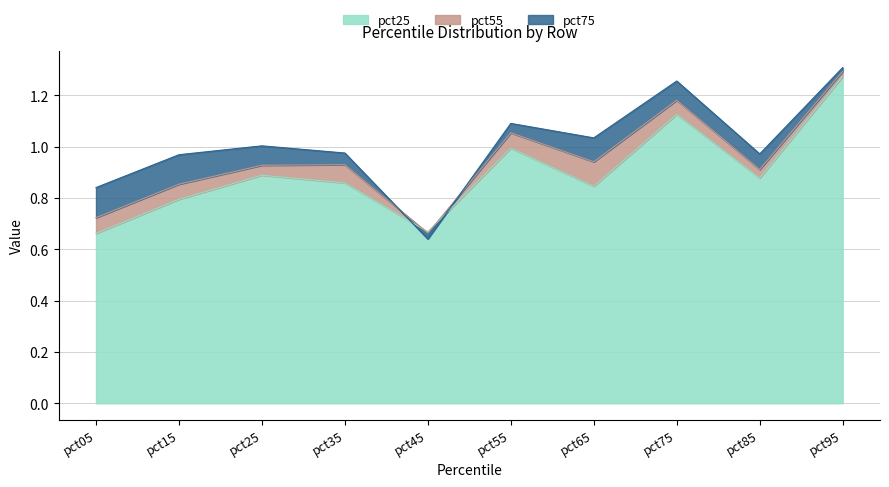

Which series has the largest total across all categories?

pct75